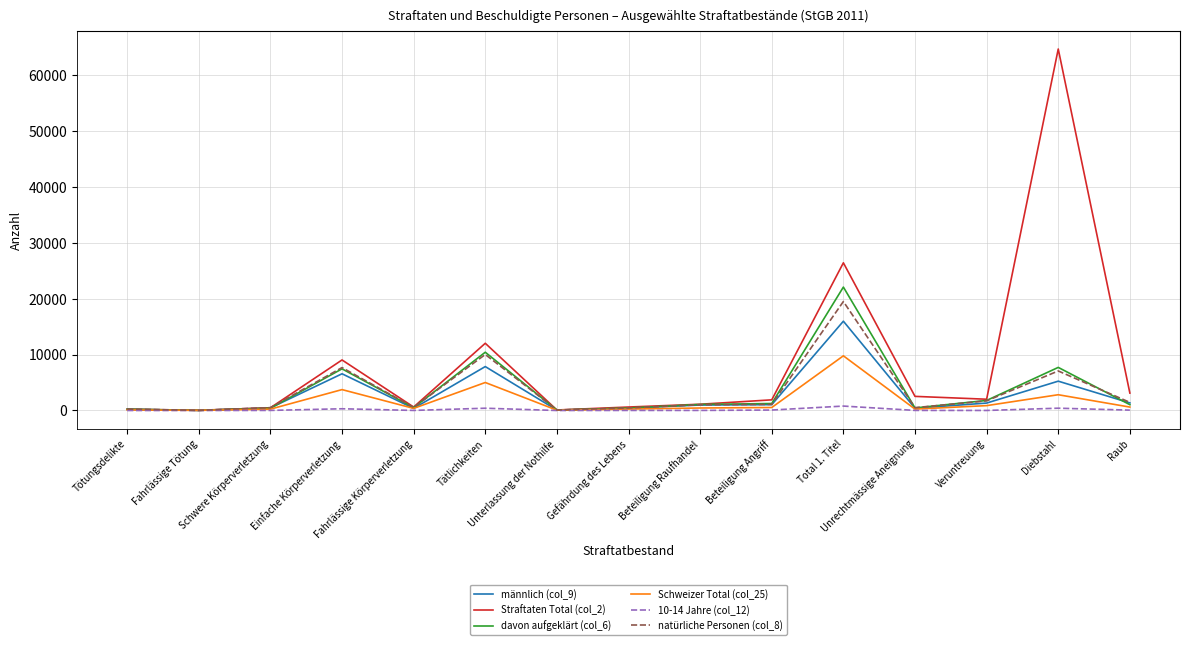

How many lines are shown in the chart?

6